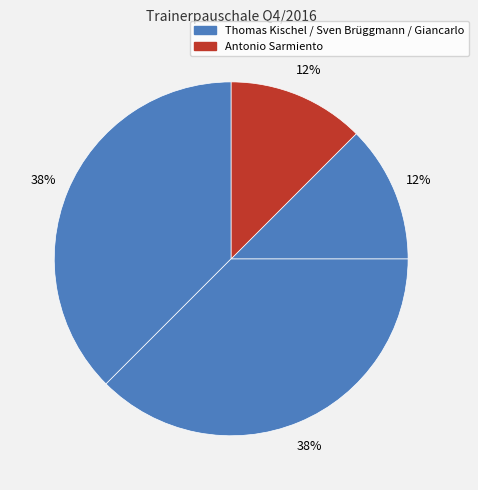

How many slices are in this pie chart?

4